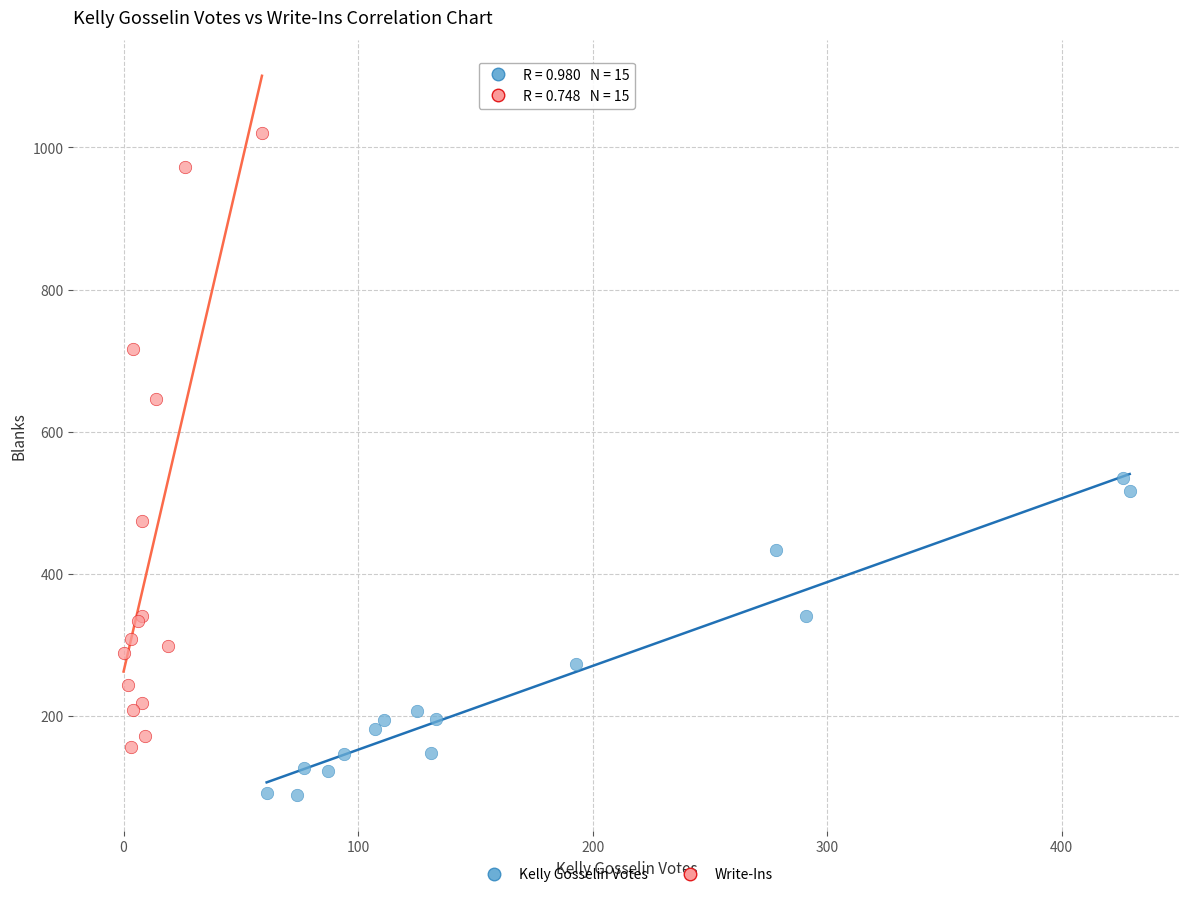

Which series contains the lowest Y value?

Kelly Gosselin Votes